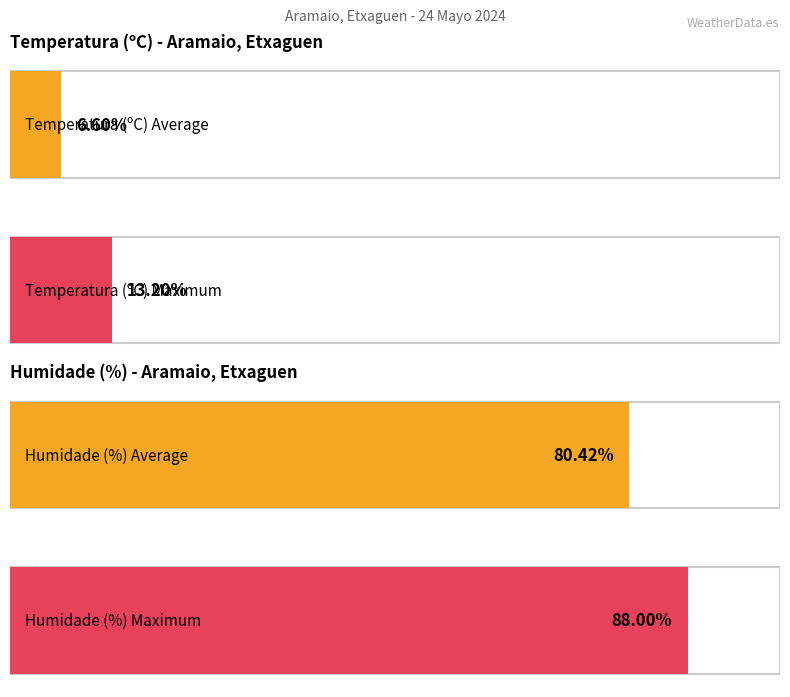

What is the difference between the maximum and minimum values in the Temperatura (ºC) series?

6.6